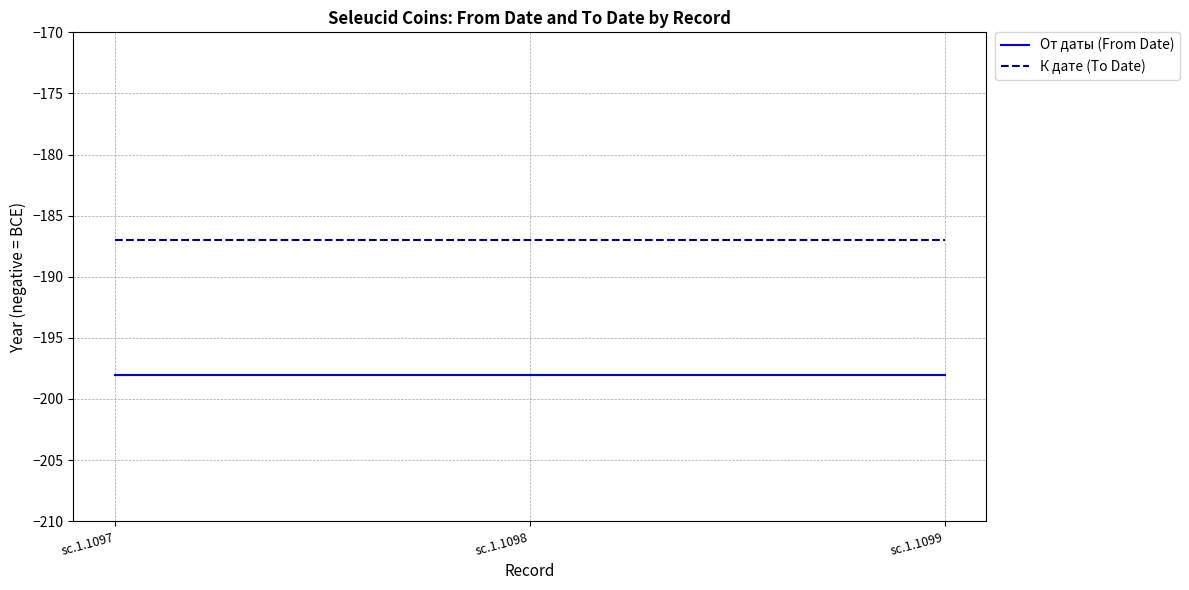

How many lines are shown in the chart?

2